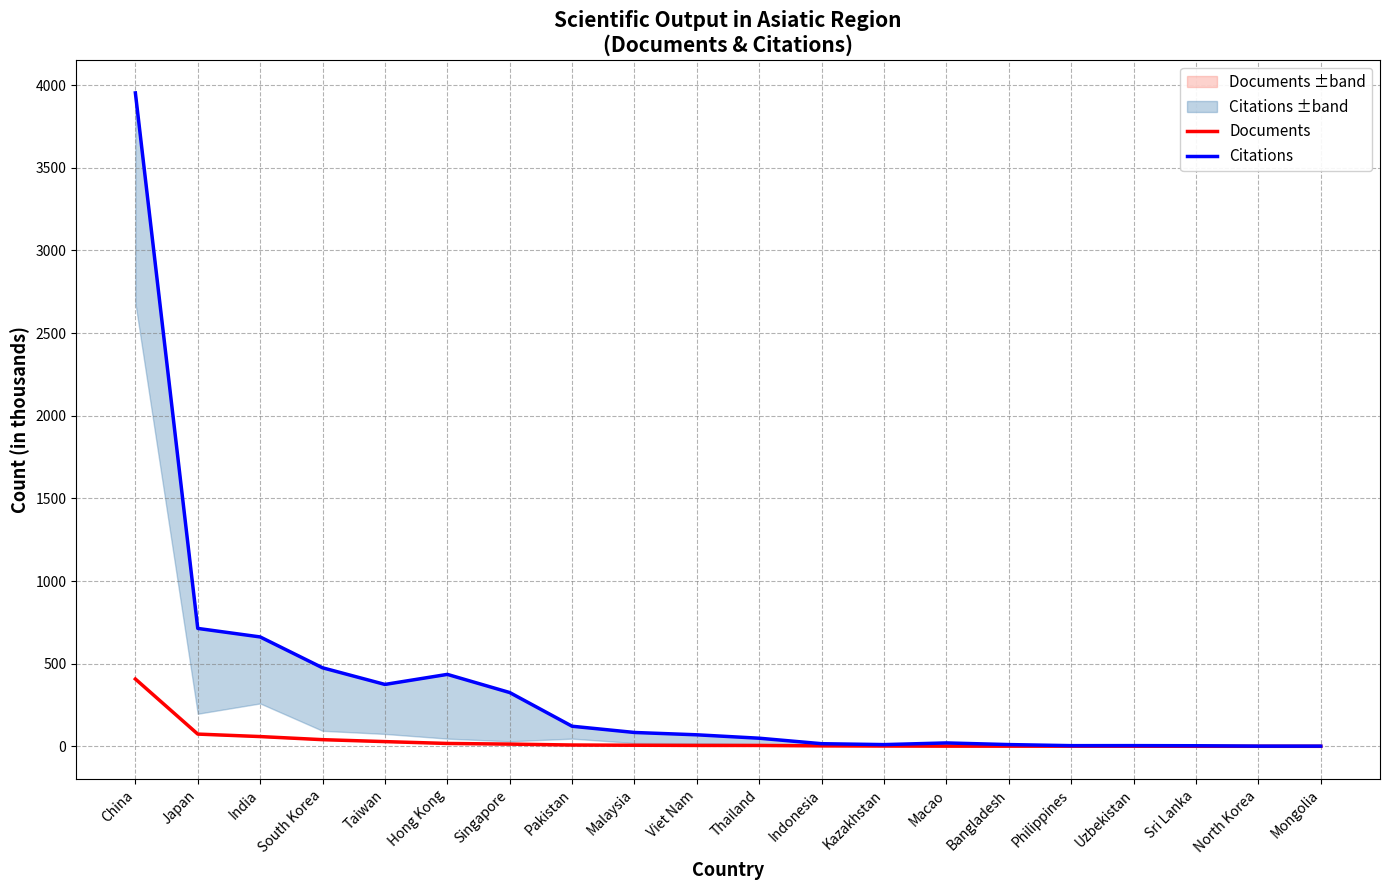

Between Taiwan and Philippines, which is larger?

Taiwan